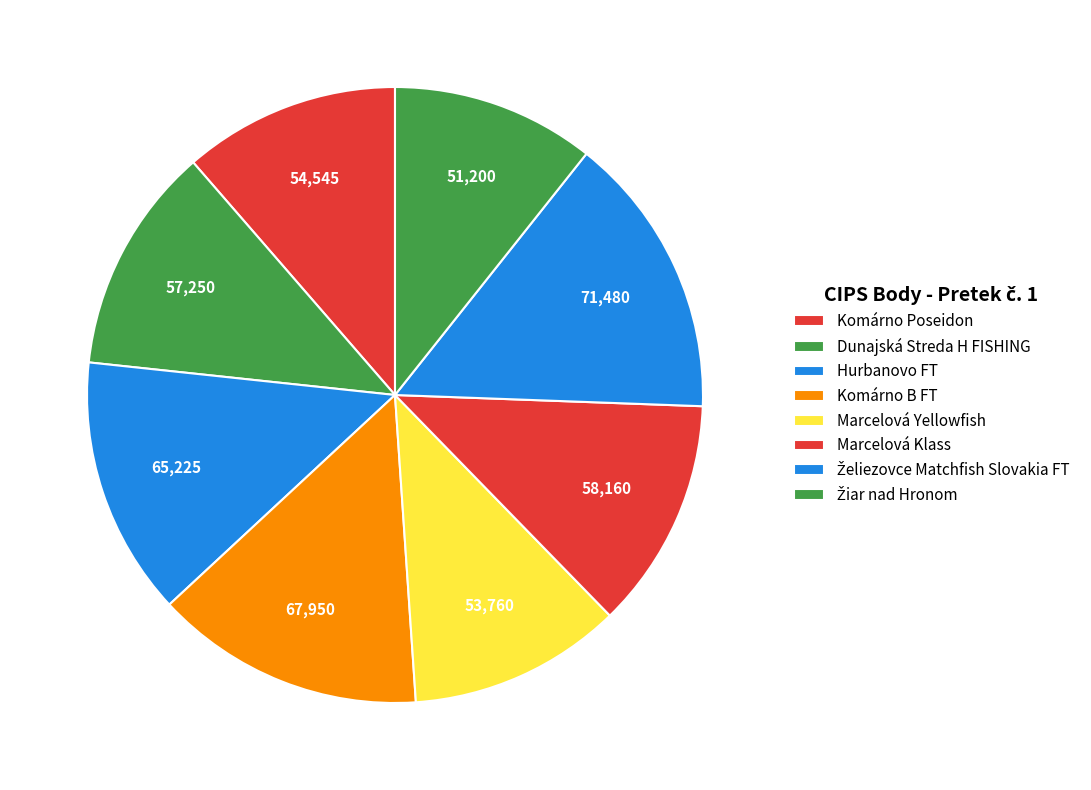

Is Žiar nad Hronom the majority of the pie?

No